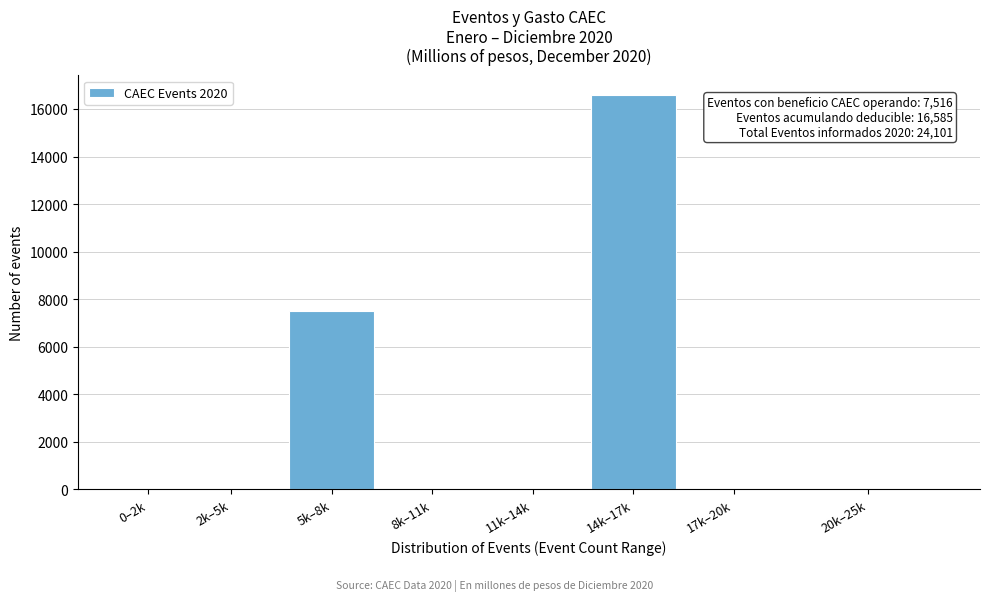

Reading right to left, extract all data points from this chart.

20k–25k=0	17k–20k=0	14k–17k=16585	11k–14k=0	8k–11k=0	5k–8k=7516	2k–5k=0	0–2k=0